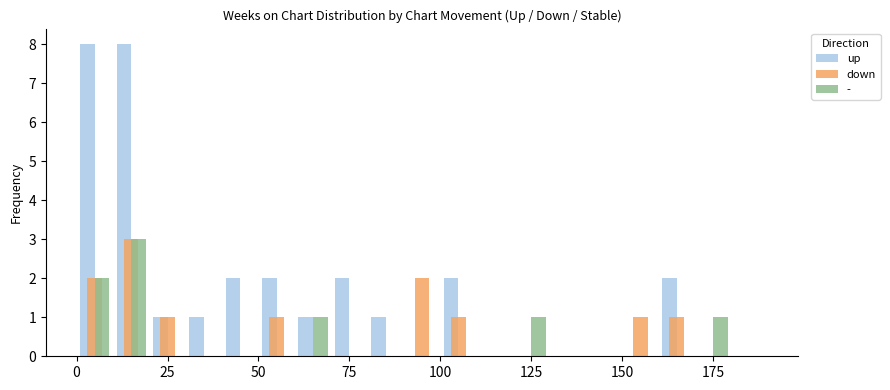

Which series has the largest total across all categories?

up